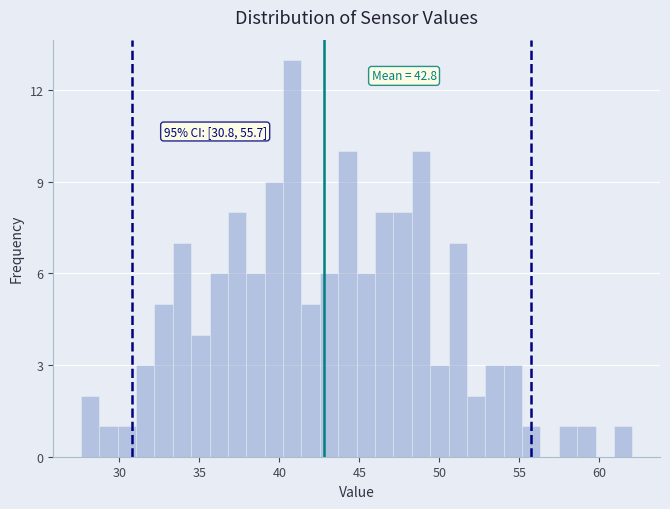

Around what value on the x-axis is the tallest bar? Give the approximate position of its centre, as read against the axis.

41.0